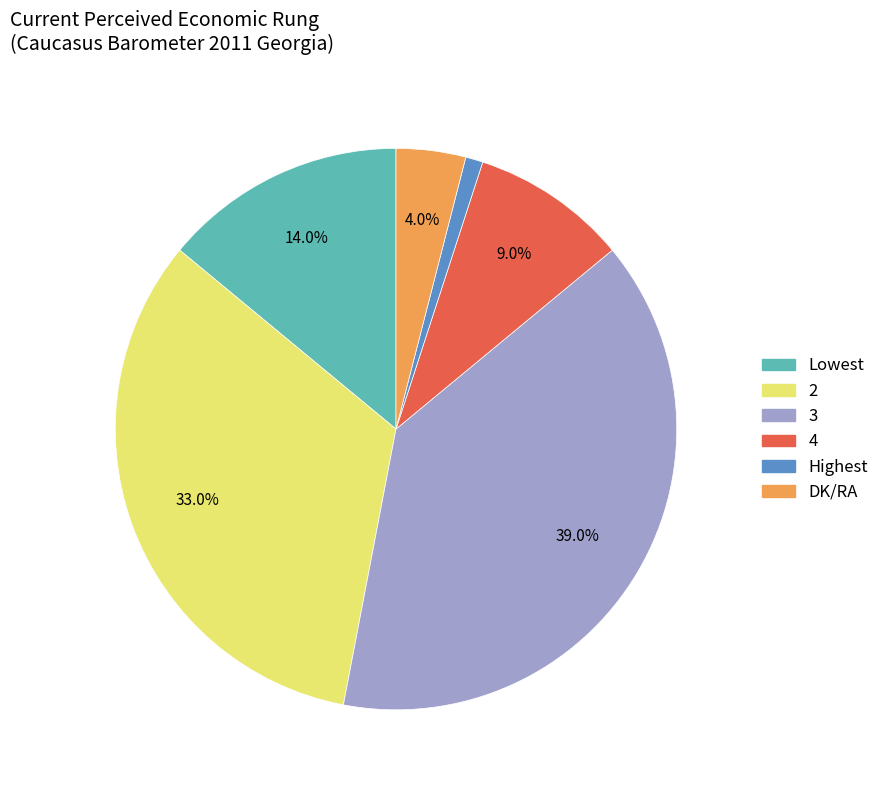

To the nearest percent, what is the difference between the Lowest and 2 slice percentages?

19%